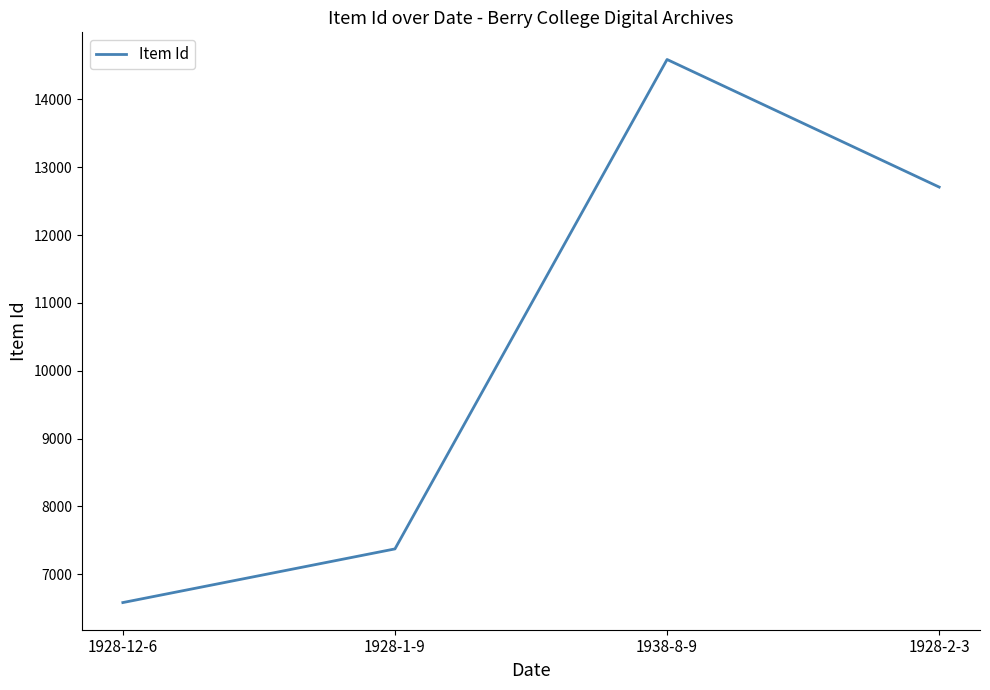

What is the greatest value displayed?

14589